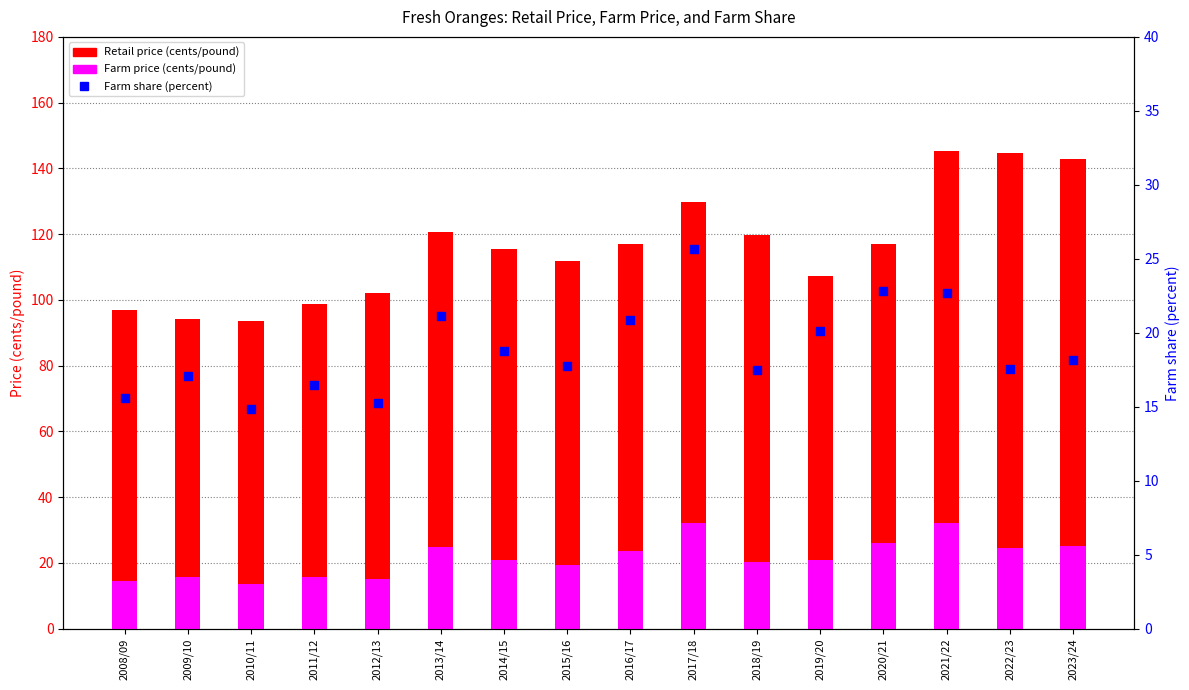

Which series has the largest total across all categories?

Retail price (cents/pound)